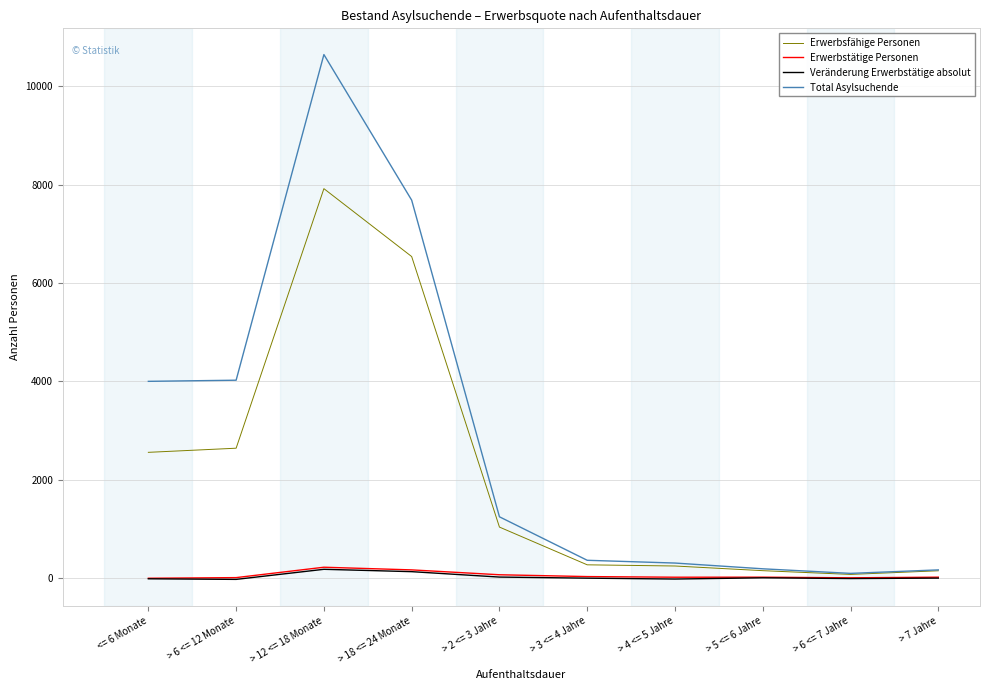

What is the minimum value shown in the chart?

-23